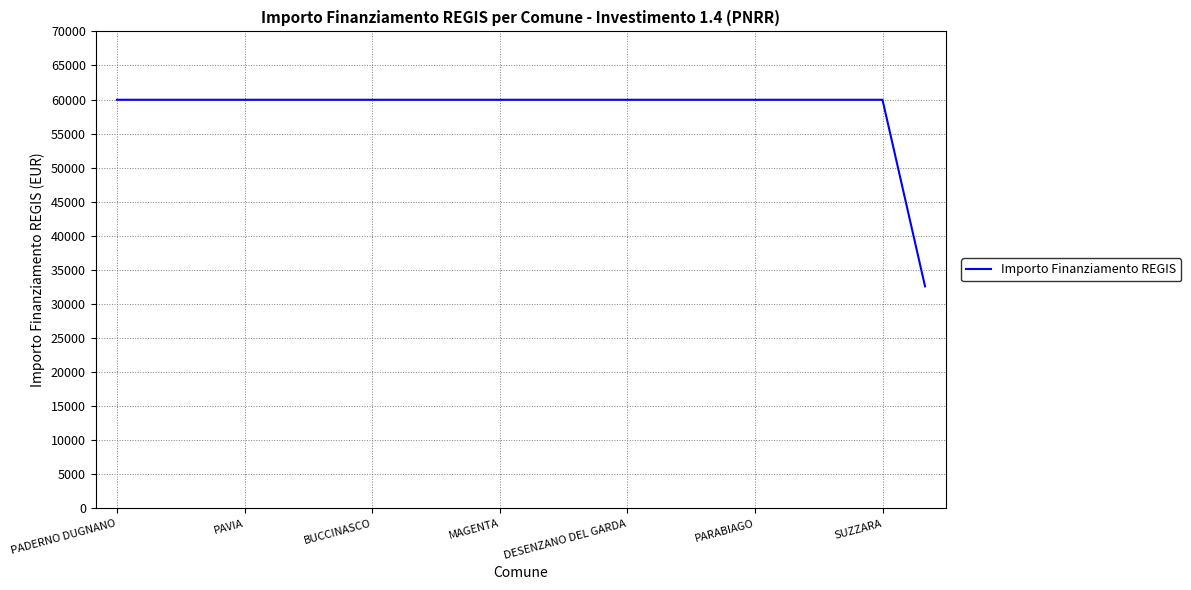

What is the smallest value displayed?

32589